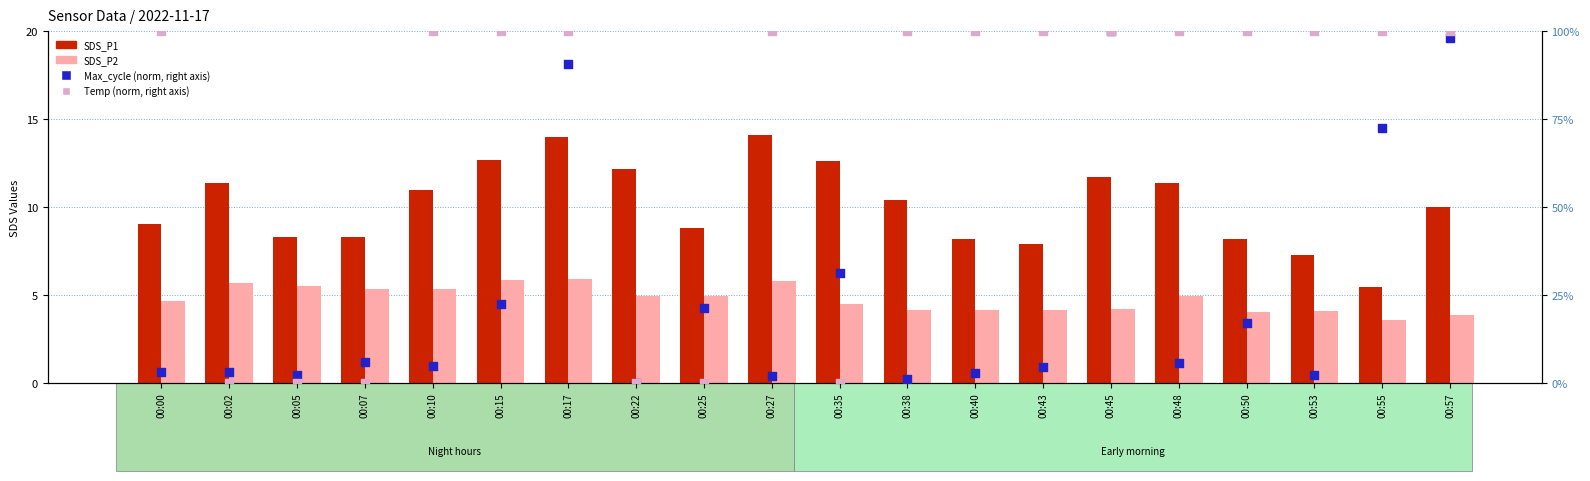

Which series contains the lowest Y value?

Max_cycle (norm)